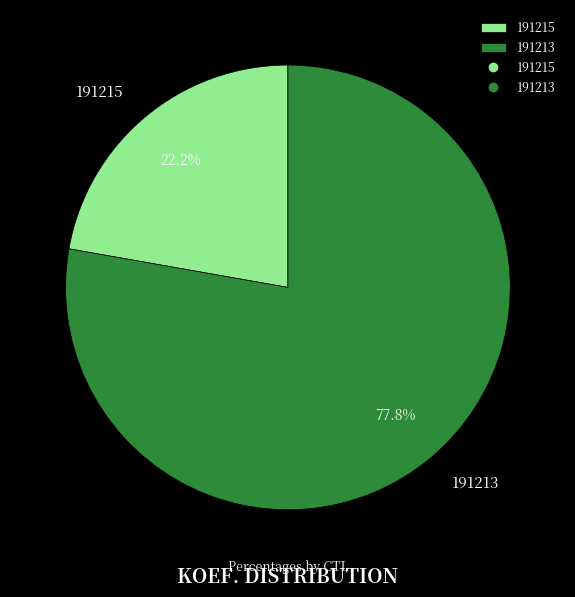

To the nearest percent, what is the average slice percentage?

50%